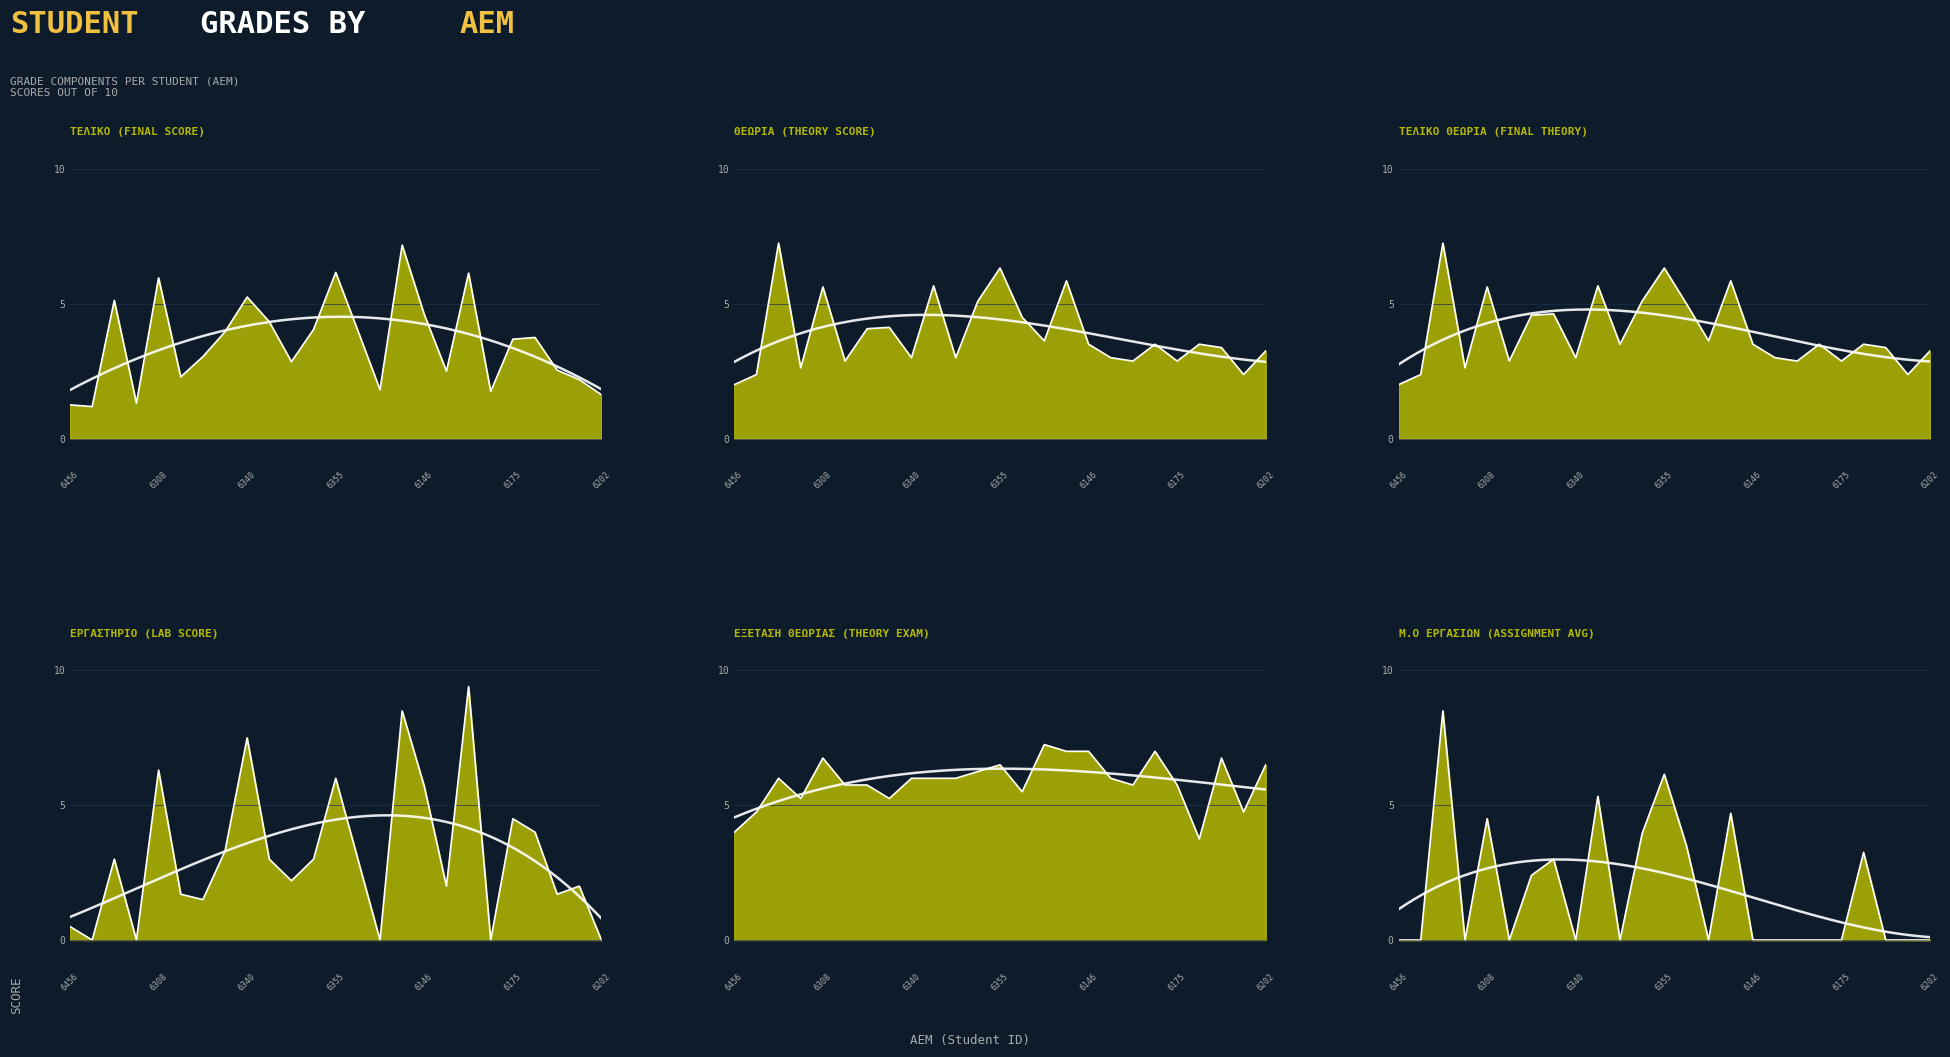

What is the total value across all series at 6309?

15.5